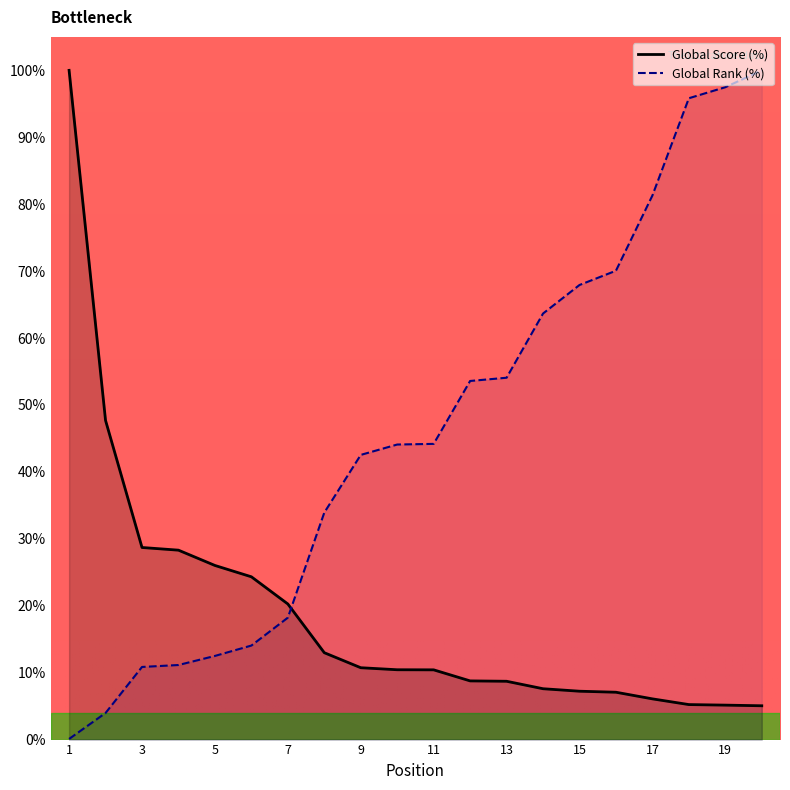

At 5, list the series in order from smallest to largest.

Global Rank (%), Global Score (%)